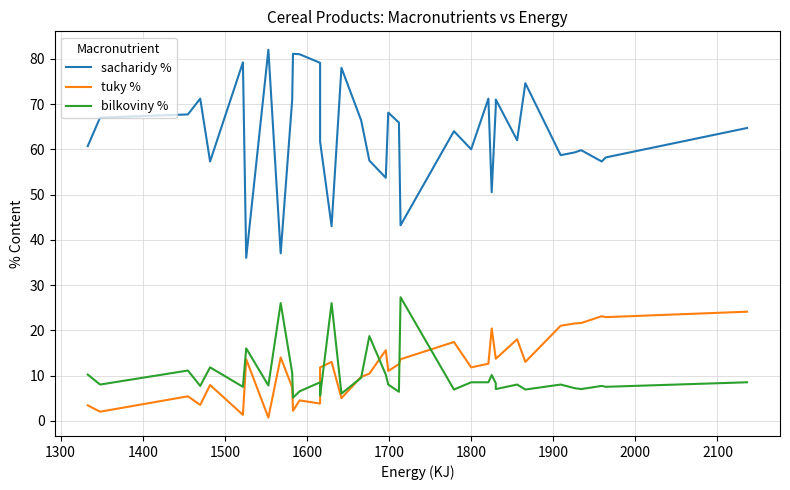

What are all the series names shown in the legend?

sacharidy %, tuky %, bilkoviny %